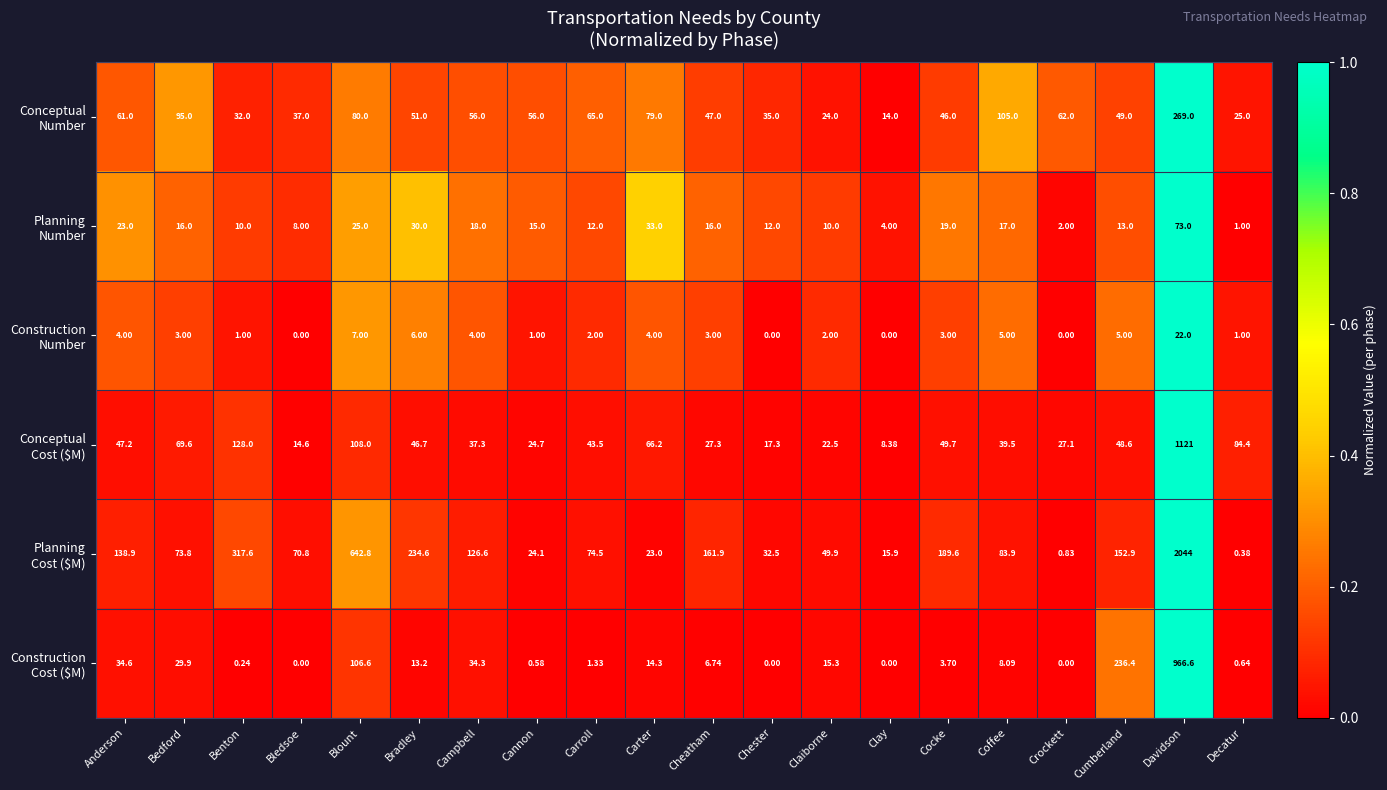

At which category is the sum across all series the highest?

Davidson